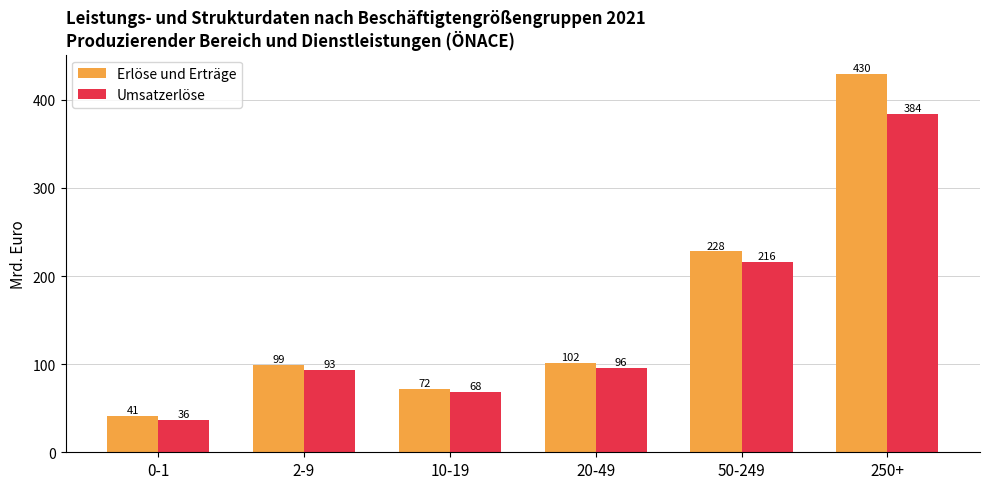

What position from the right is 50-249?

2